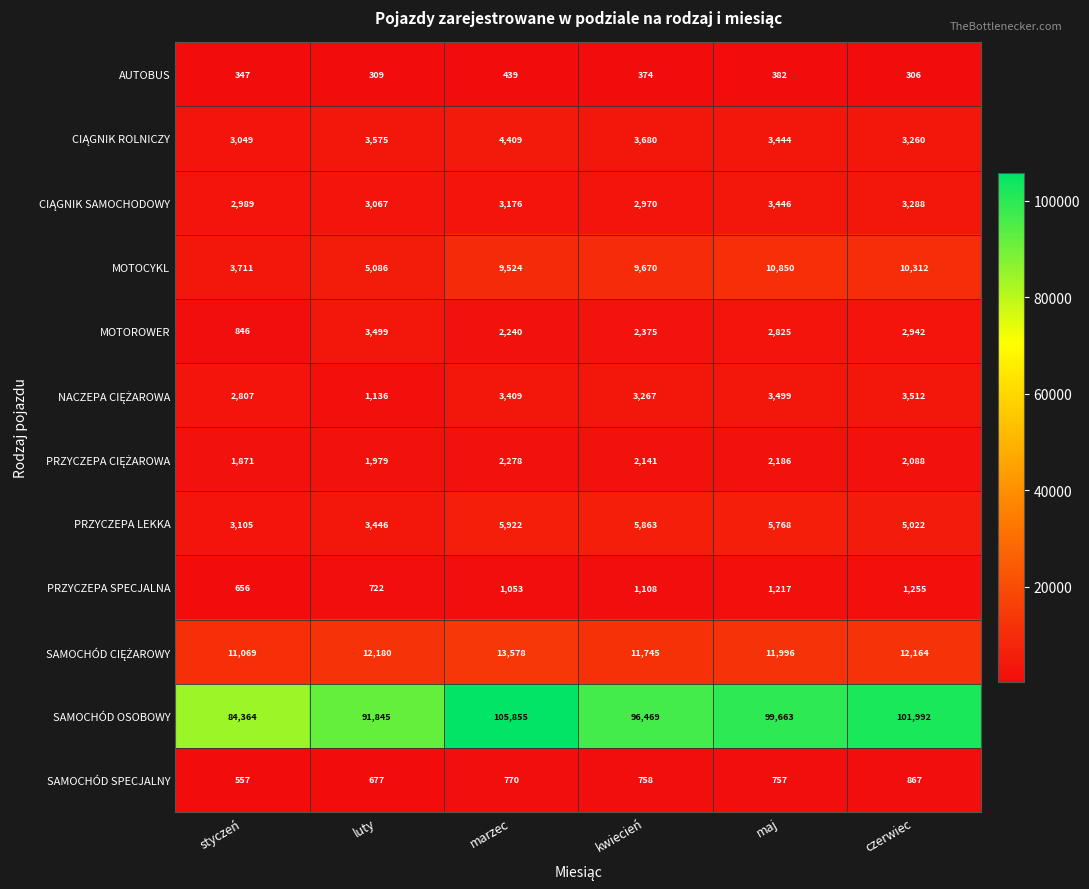

Rank the categories by AUTOBUS value from highest to lowest.

marzec, maj, kwiecień, styczeń, luty, czerwiec